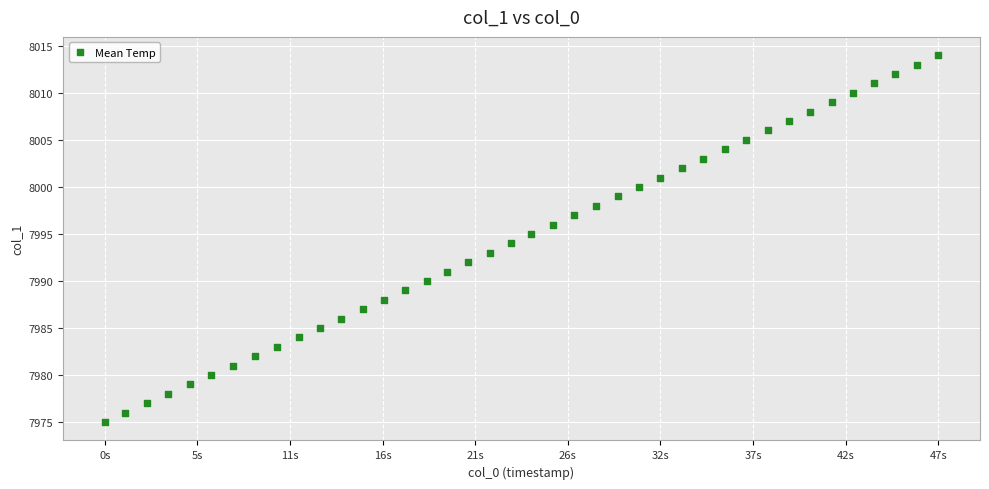

What is the range of Y values (max minus min)?

39